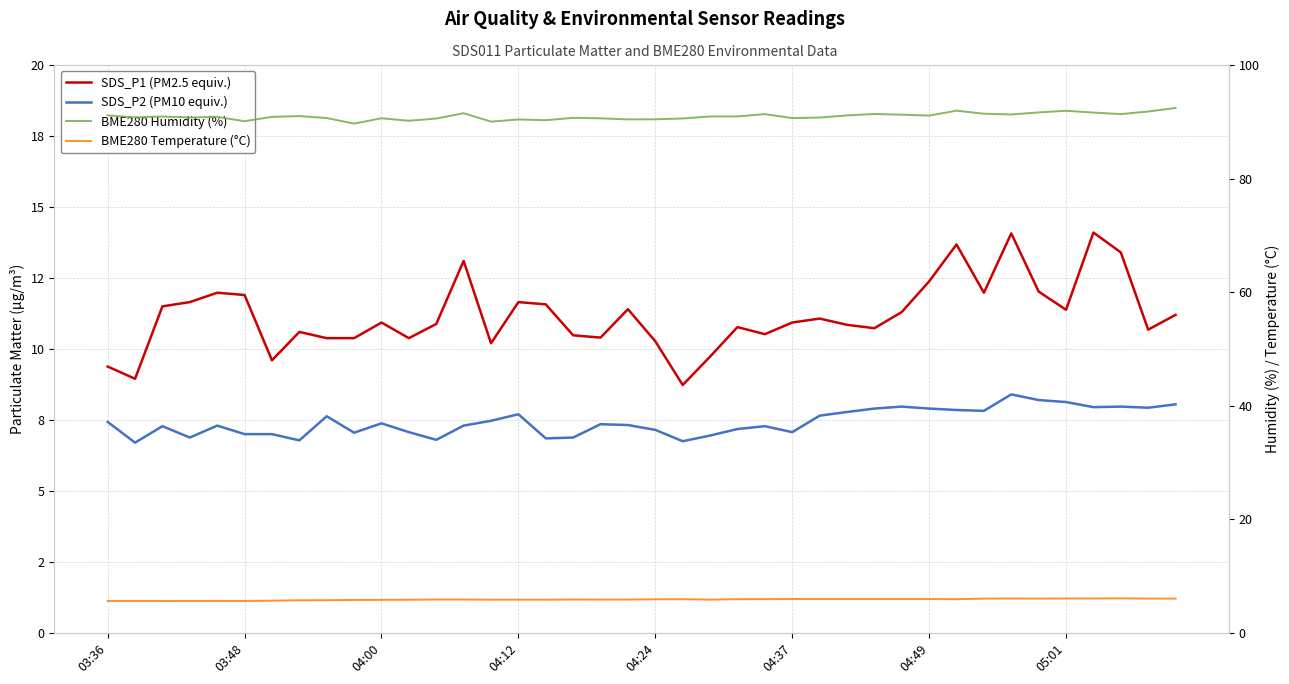

The BME280 Humidity (%) series shows 20.6 at 04:24. True or false?

False